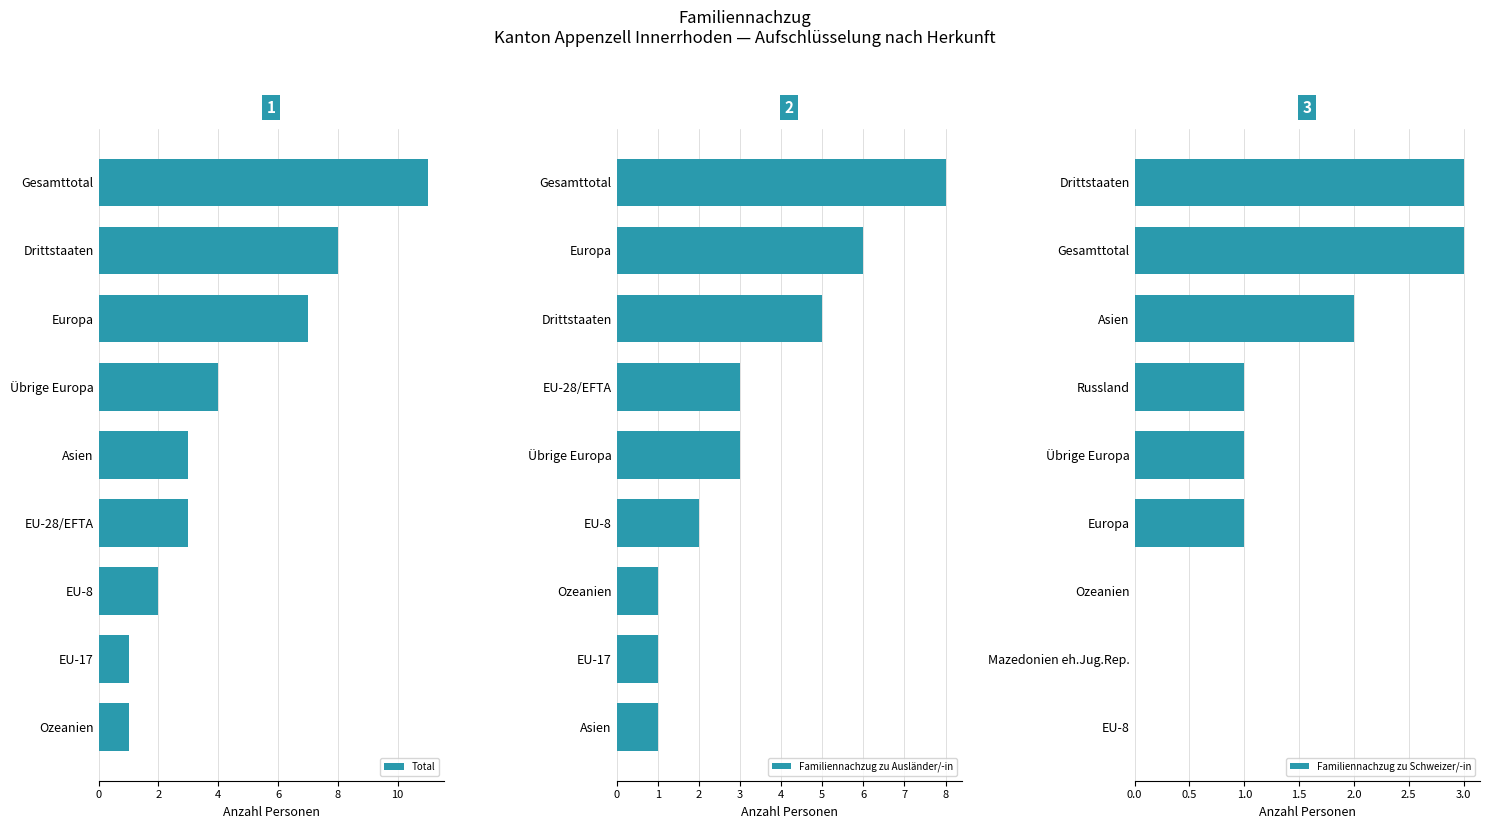

What is the difference between the maximum and minimum values in the Total series?

10